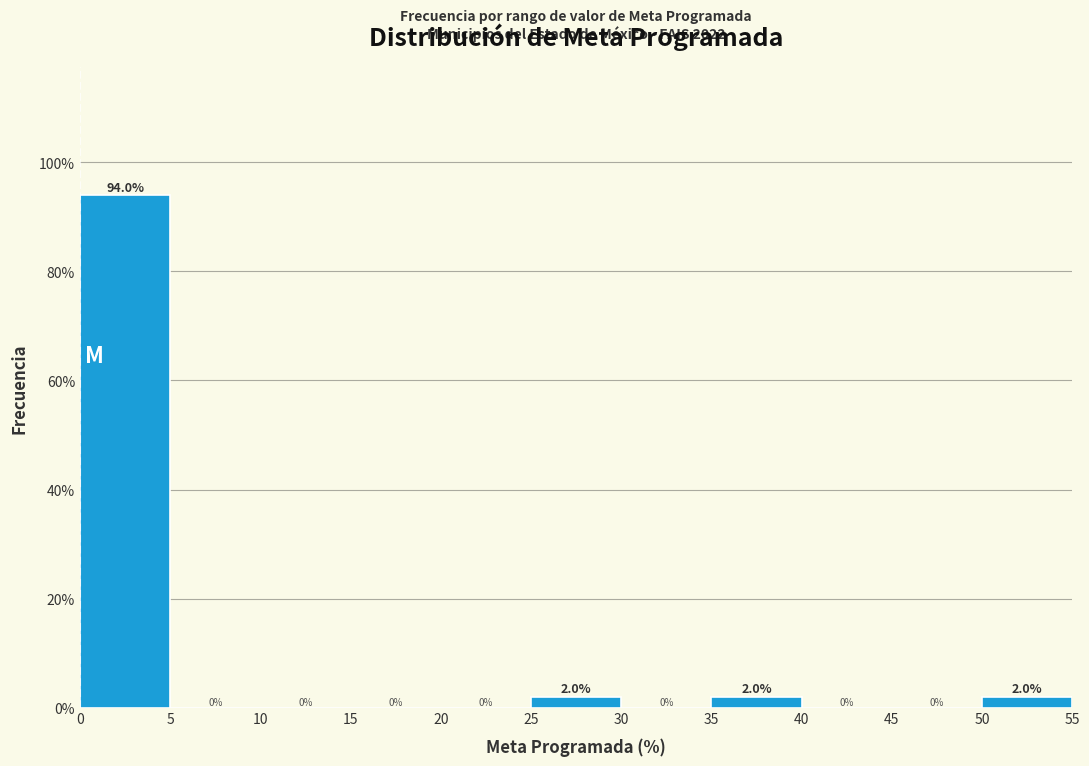

Reading left to right, transcribe this chart: for each bar, give the range it covers on the x-axis and its height.

0 to 5: 94.0
5 to 10: 0.0
10 to 15: 0.0
15 to 20: 0.0
20 to 25: 0.0
25 to 30: 2.0
30 to 35: 0.0
35 to 40: 2.0
40 to 45: 0.0
45 to 50: 0.0
50 to 55: 2.0